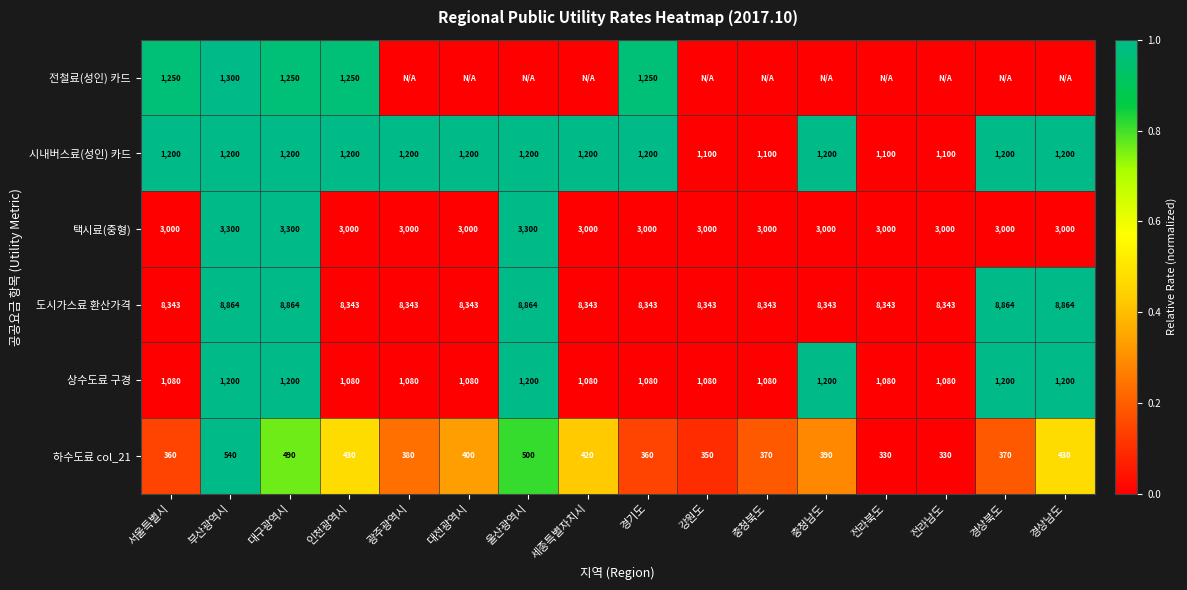

Count the number of data series in this chart.

6